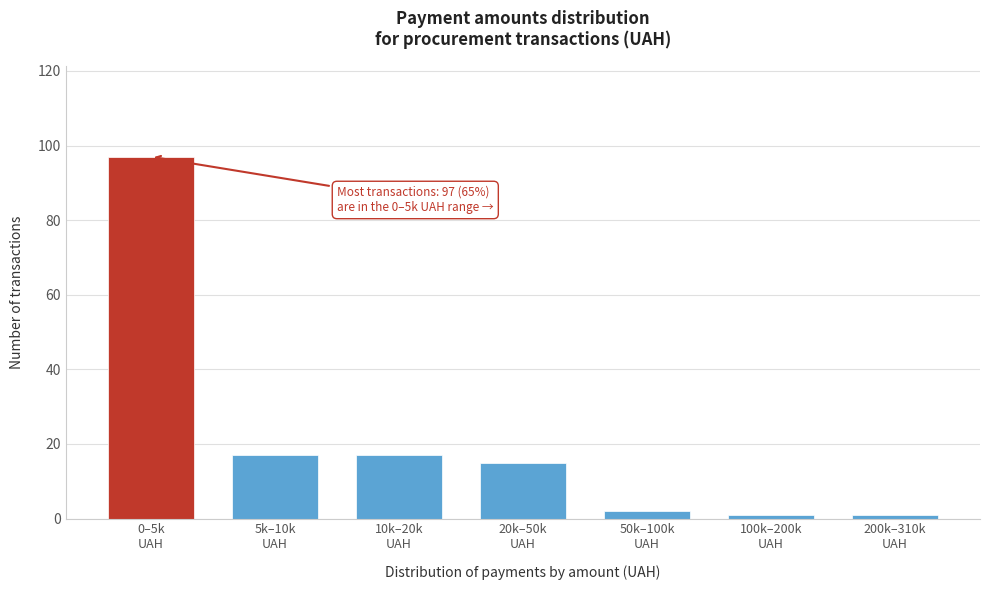

Reading right to left, what are all the values shown in this chart?

1	1	2	15	17	17	97